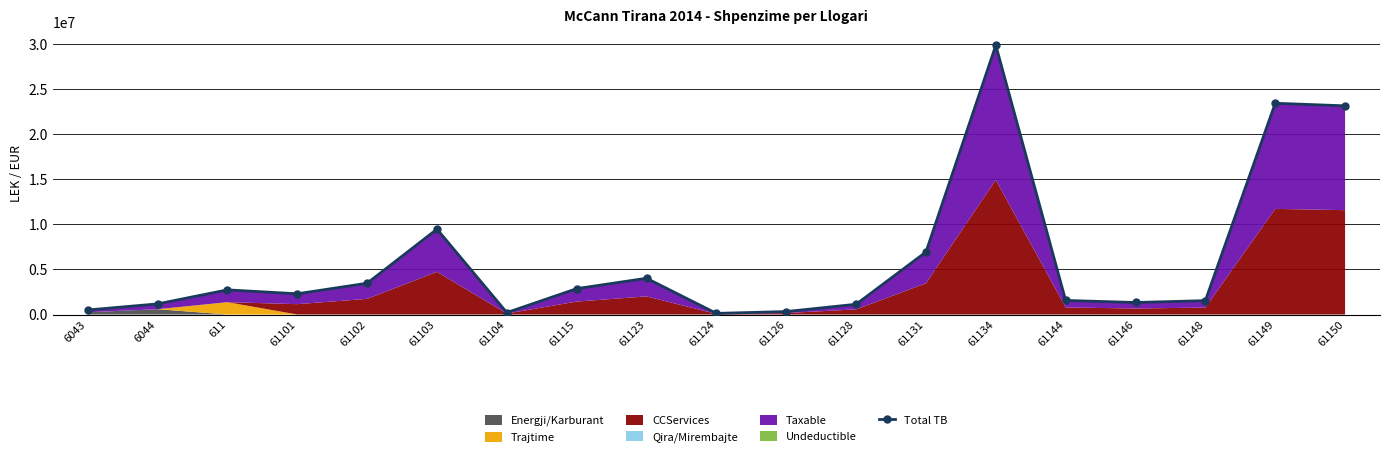

The chart shows a value of 2298087.3 at 61101. True or false?

True